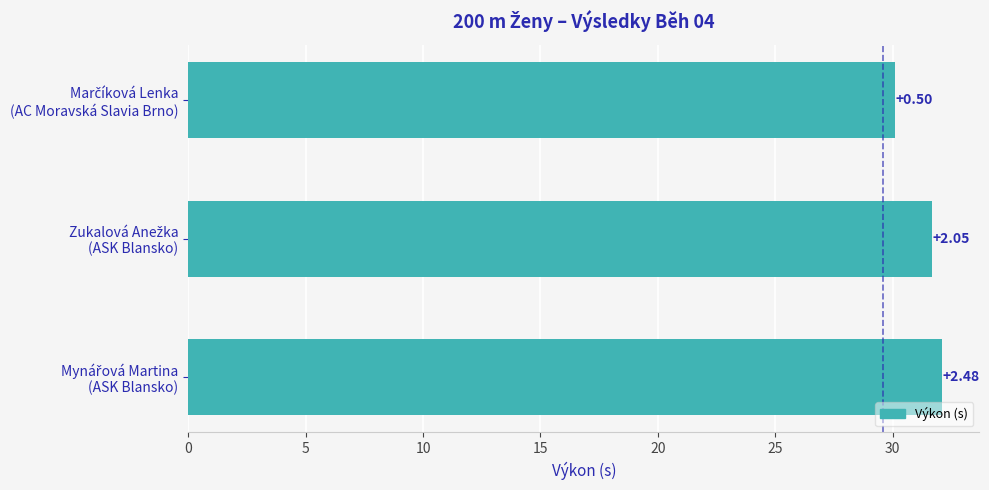

Does the chart contain any negative values?

No